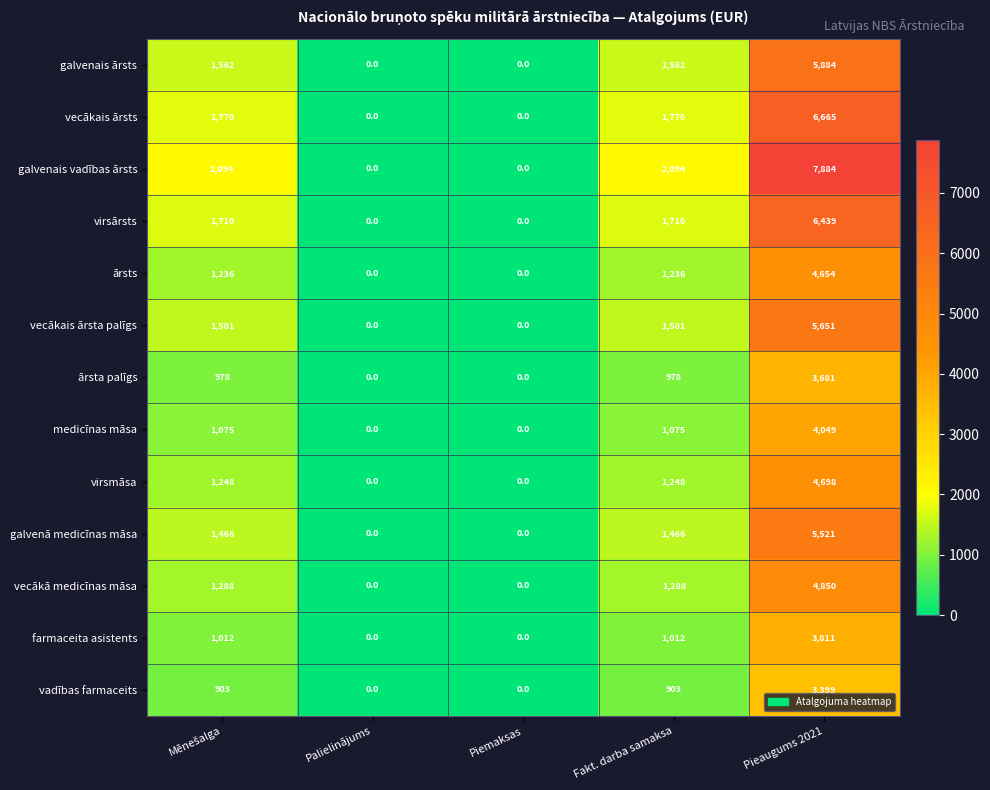

How many values in ārsts are above zero?

3